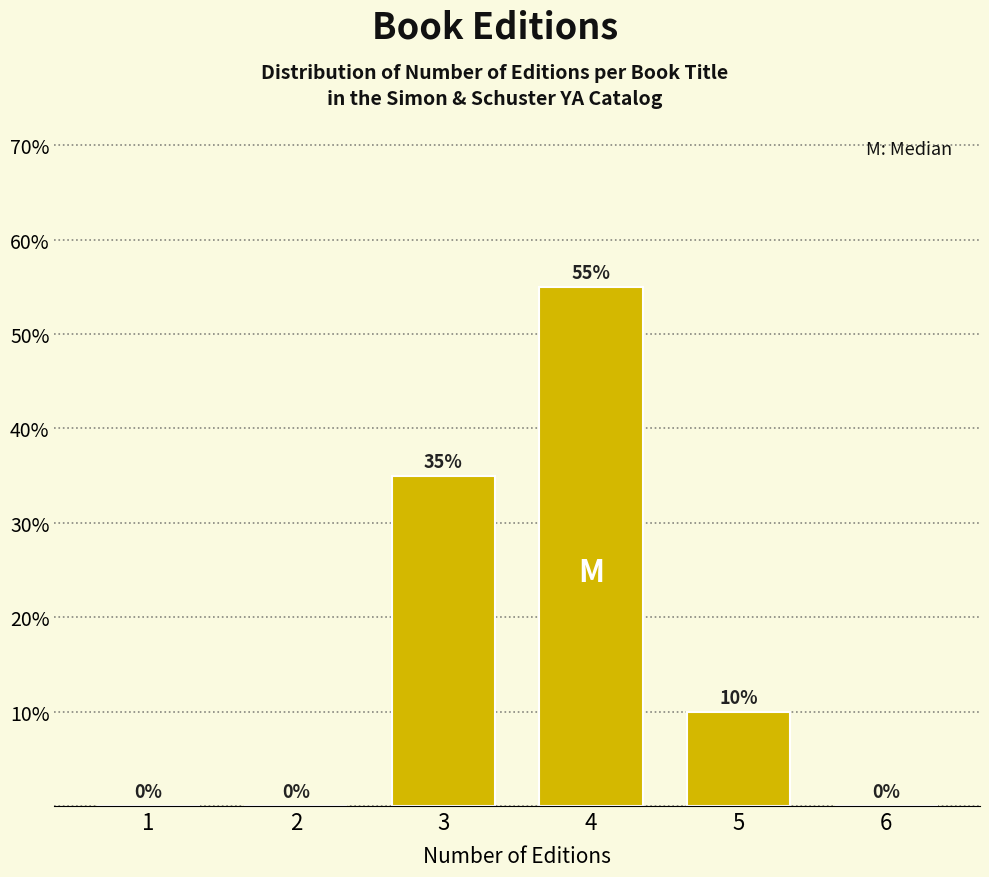

Reading left to right, list all the values displayed in this chart.

1=0.0	2=0.0	3=35.0	4=55.0	5=10.0	6=0.0